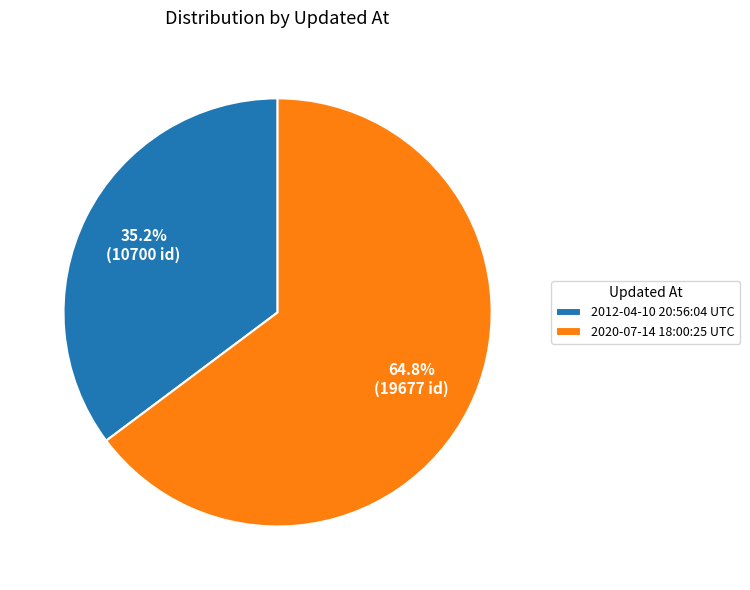

What is the ratio of the value at 2020-07-14 18:00:25 UTC to the value at 2012-04-10 20:56:04 UTC?

1.8